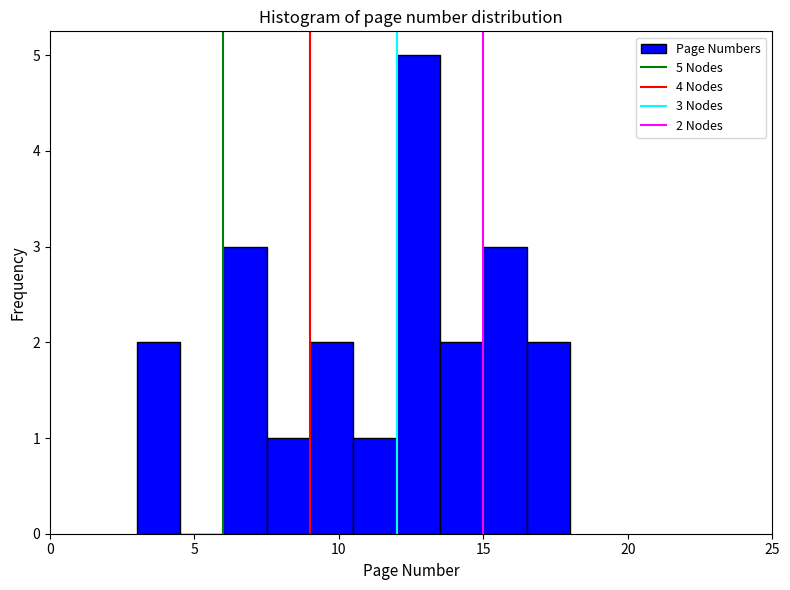

Read against the x-axis, roughly where is the centre of the tallest bar?

13.0